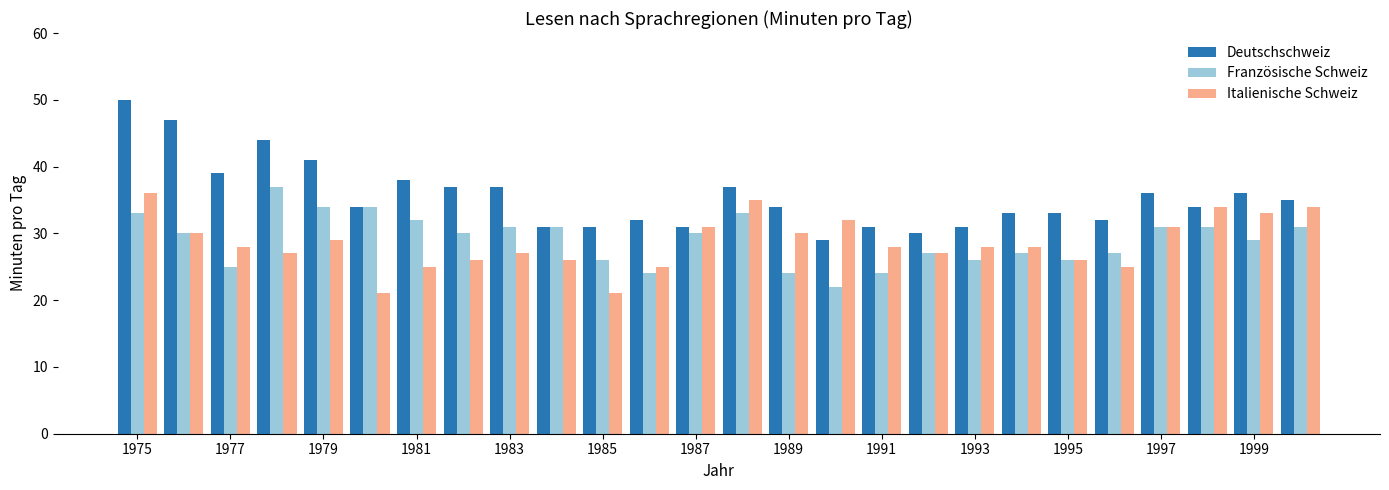

What is the minimum value shown in the chart?

21